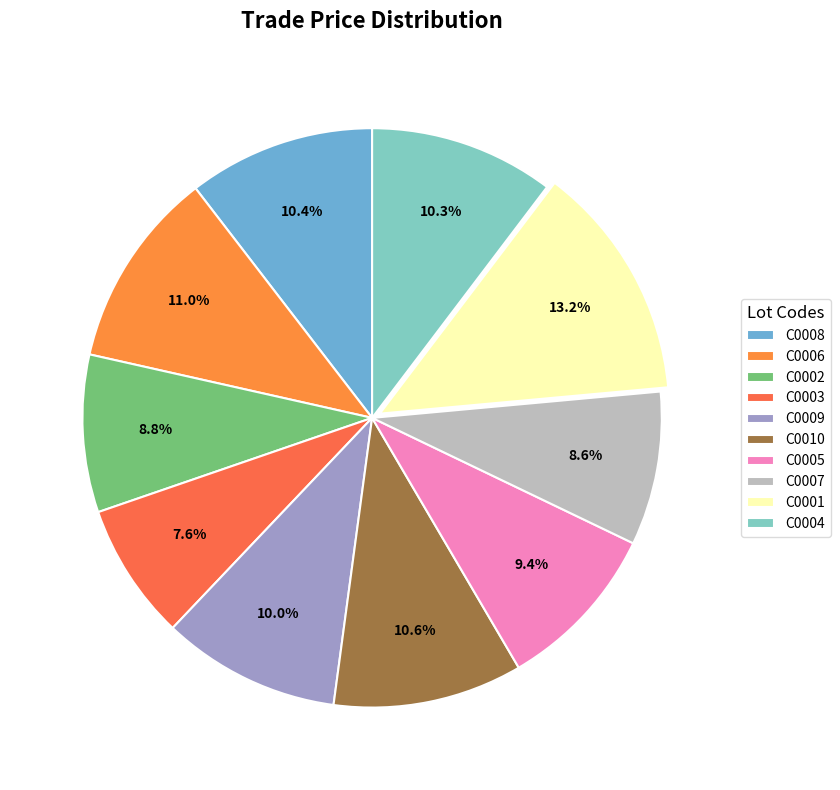

How many slices are in this pie chart?

10